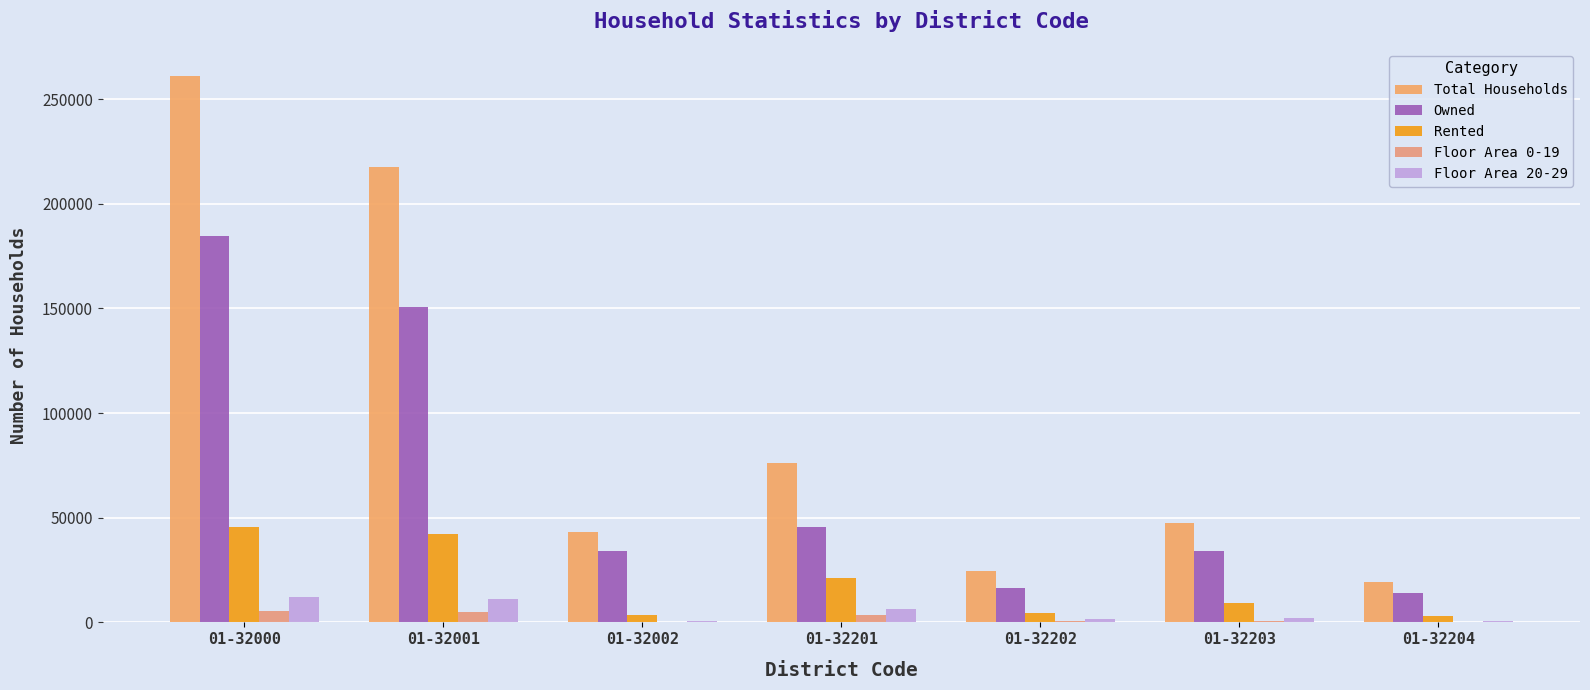

How many series are shown in this chart?

5